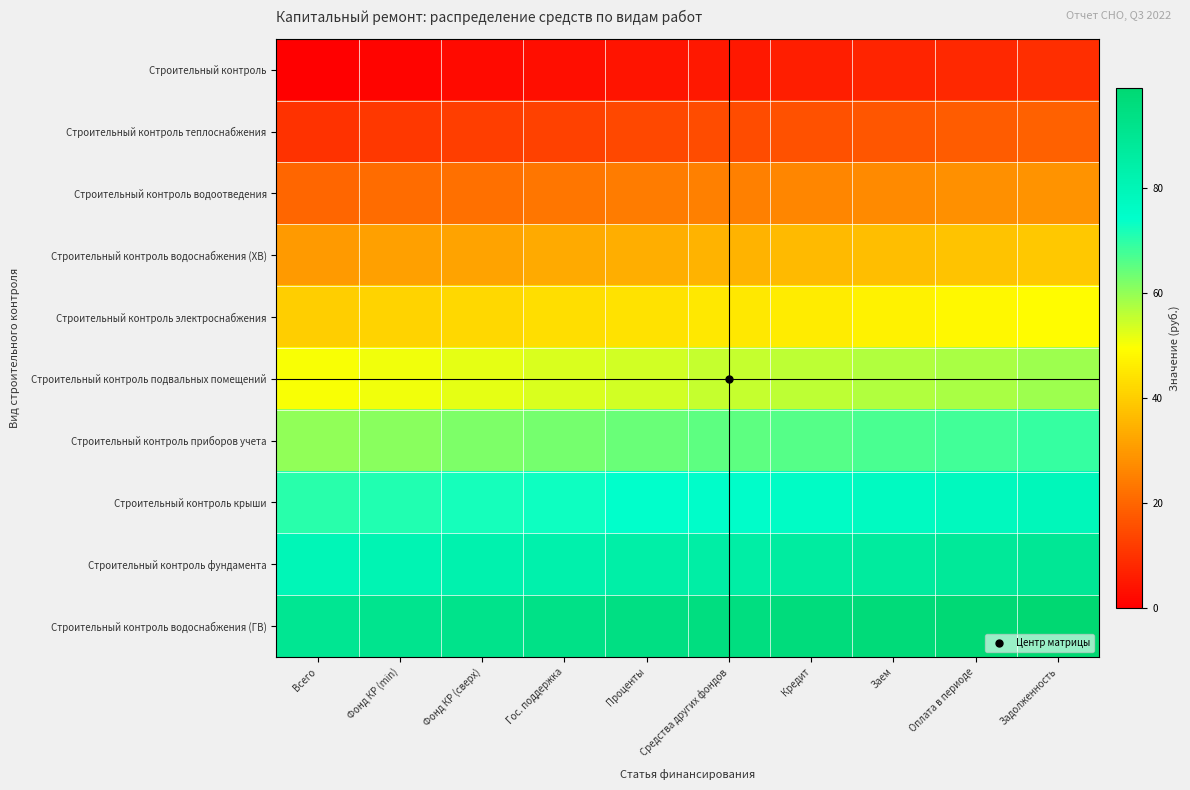

Between Заем and Фонд КР (min), which is larger?

Заем